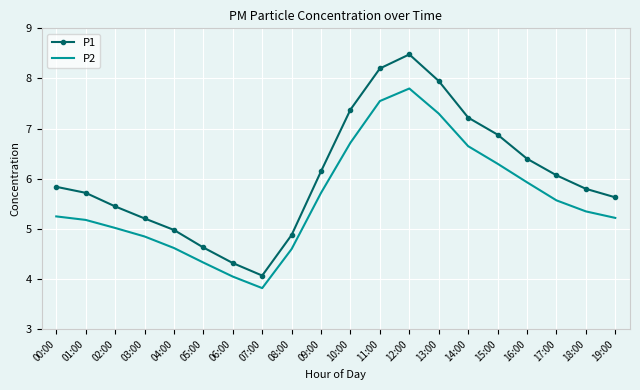

At how many categories does at least one series exceed 4?

20